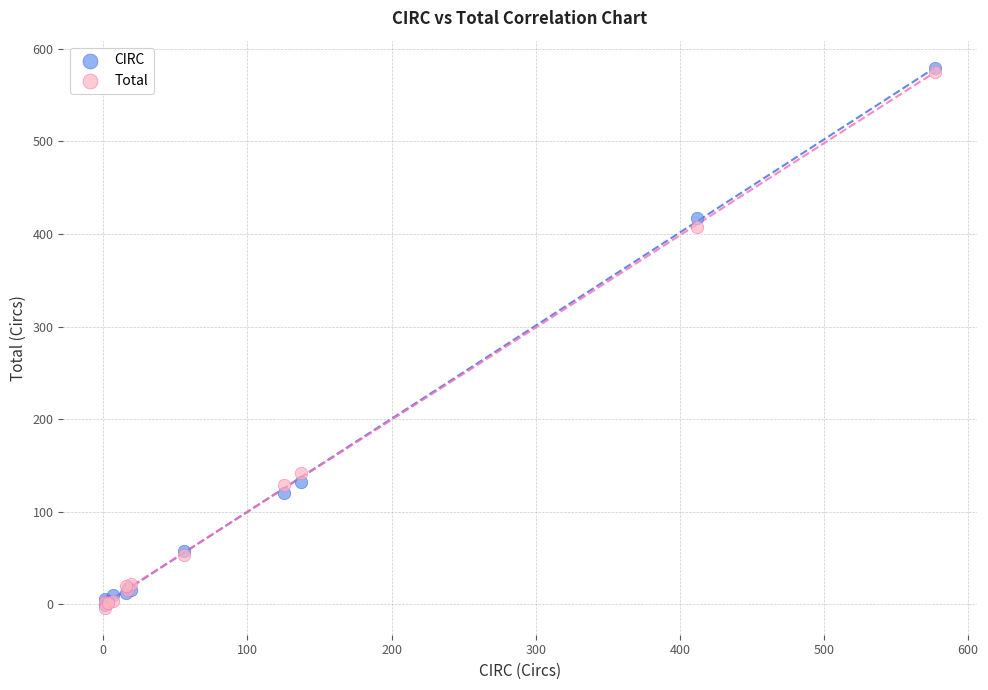

In the CIRC series, what Y value is closest to 289?

416.7